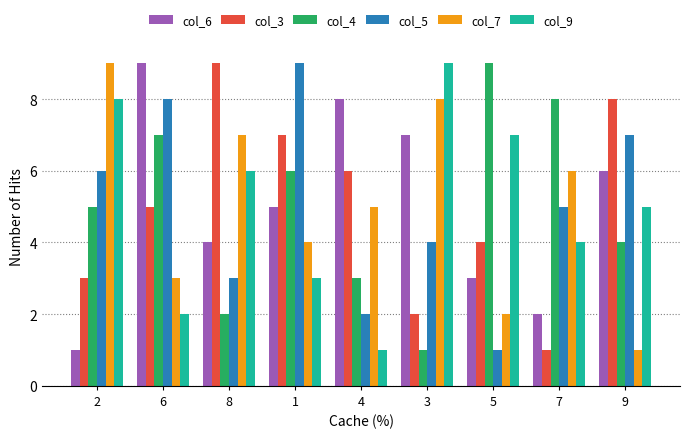

What is the difference between the maximum and minimum values in the col_9 series?

8